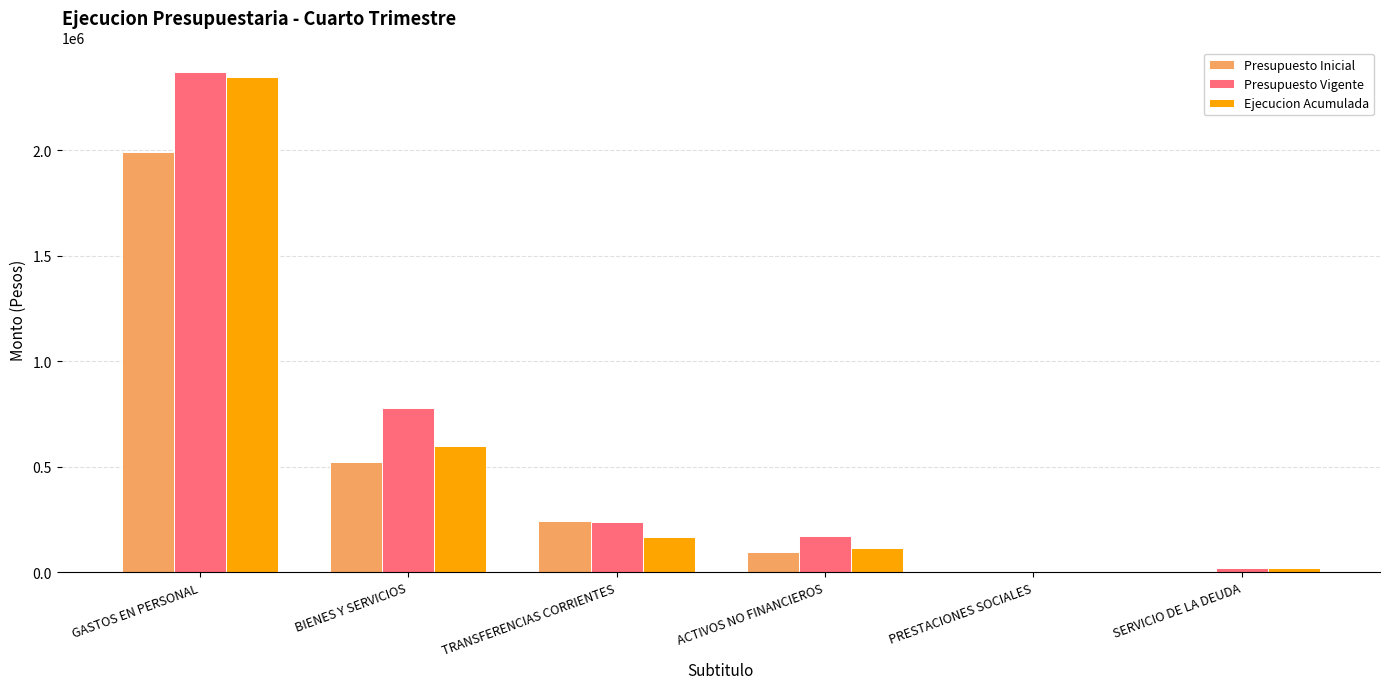

The Presupuesto Inicial series shows 10 at PRESTACIONES SOCIALES. True or false?

True